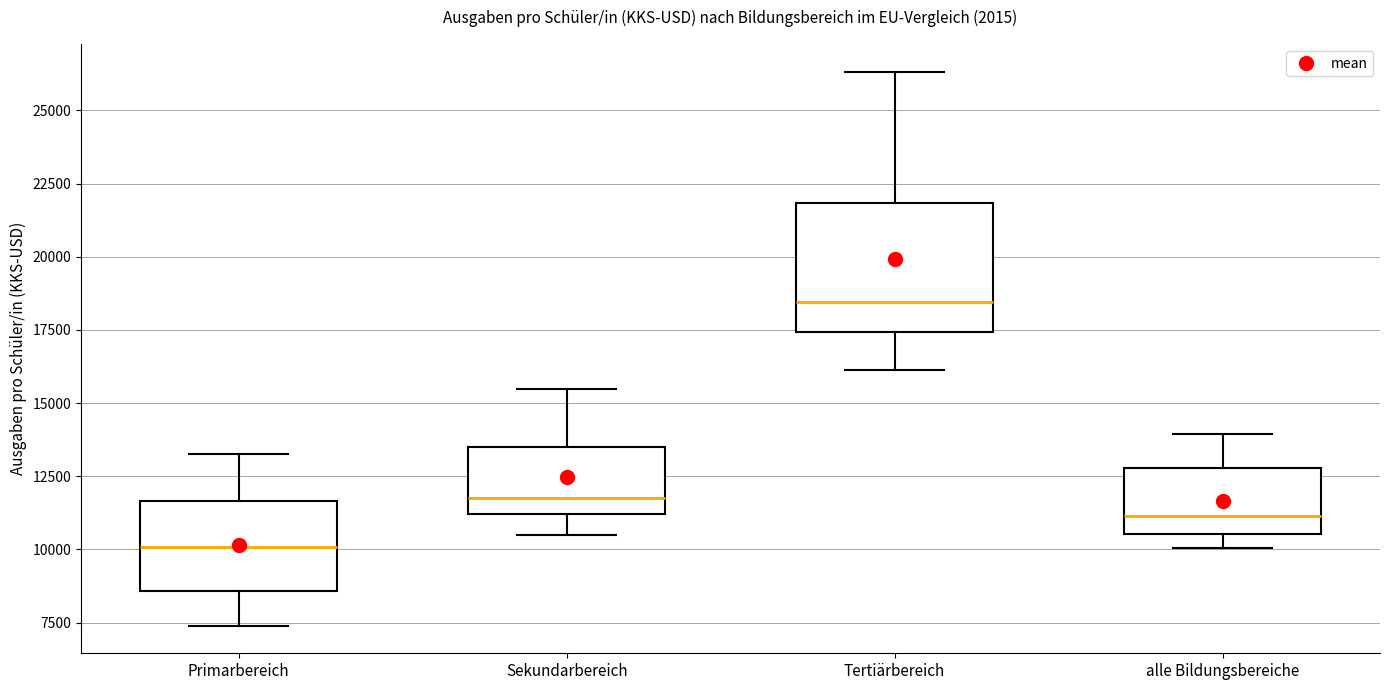

Where is the upper edge of the box for alle Bildungsbereiche on the y-axis? The values are not printed on the chart, so give them approximately, as read against the axis.

13000